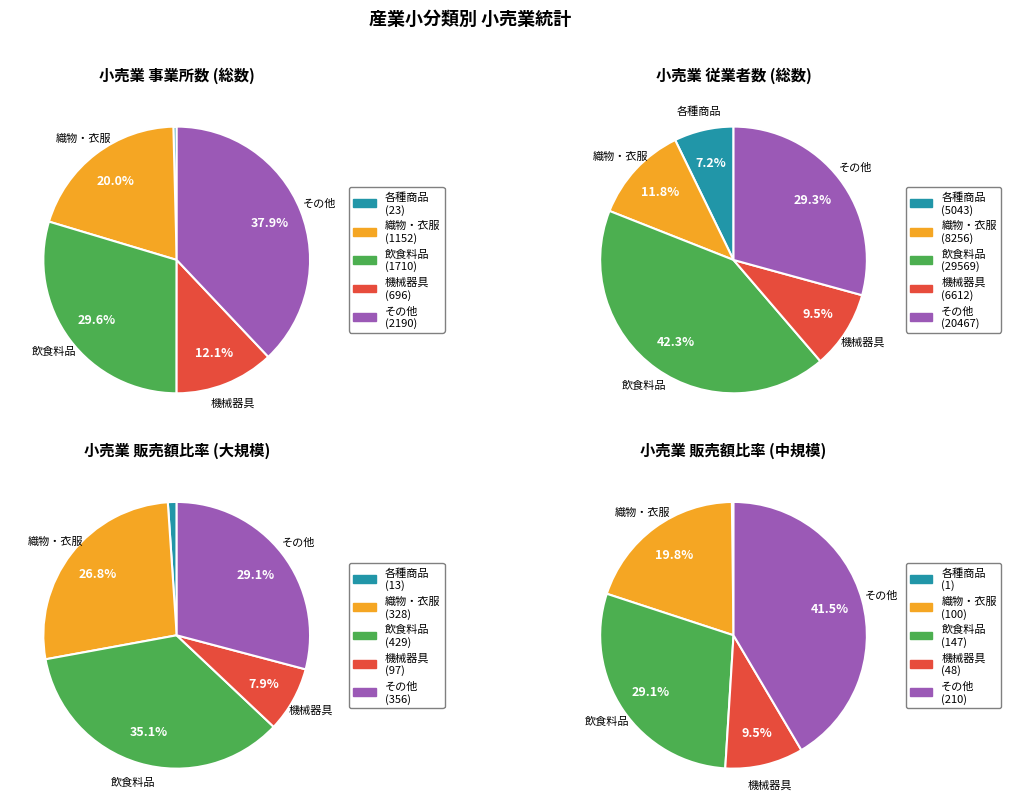

To the nearest percent, what portion does その他の小売業 represent?

38%